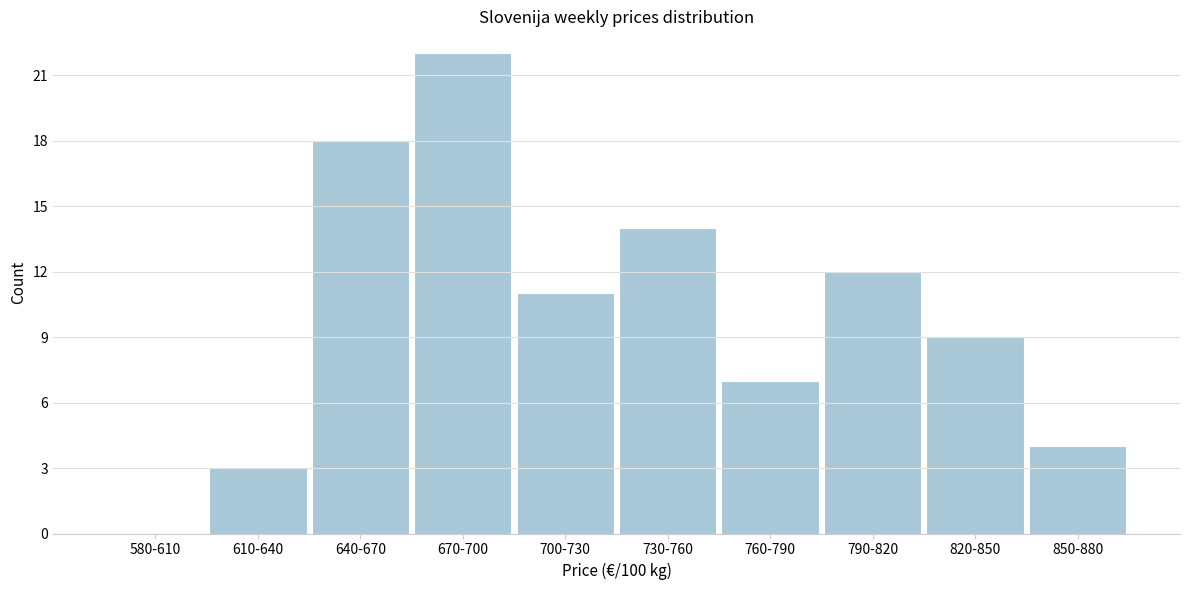

Reading left to right, transcribe all the data shown in this chart.

580-610=0	610-640=3	640-670=18	670-700=22	700-730=11	730-760=14	760-790=7	790-820=12	820-850=9	850-880=4